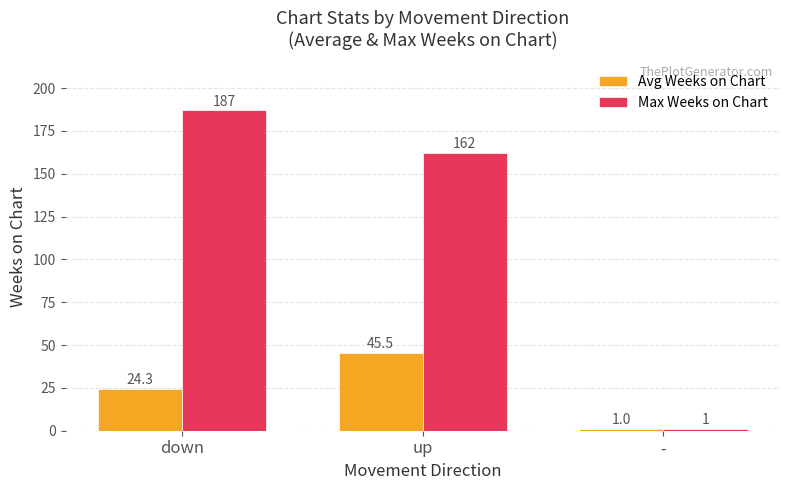

What are all the series names shown in the legend?

Avg Weeks on Chart, Max Weeks on Chart